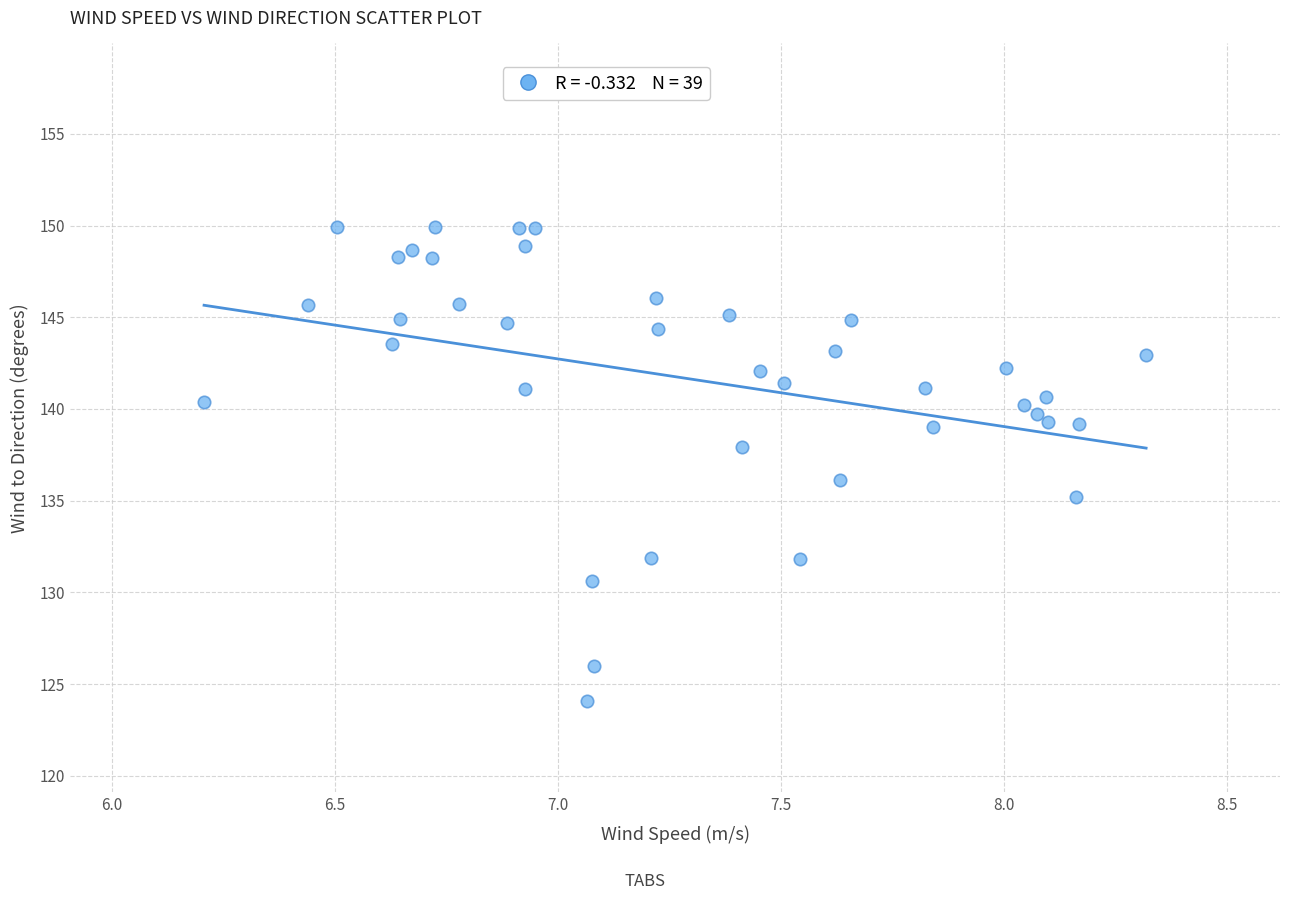

What is the range of X values (max minus min)?

2.1